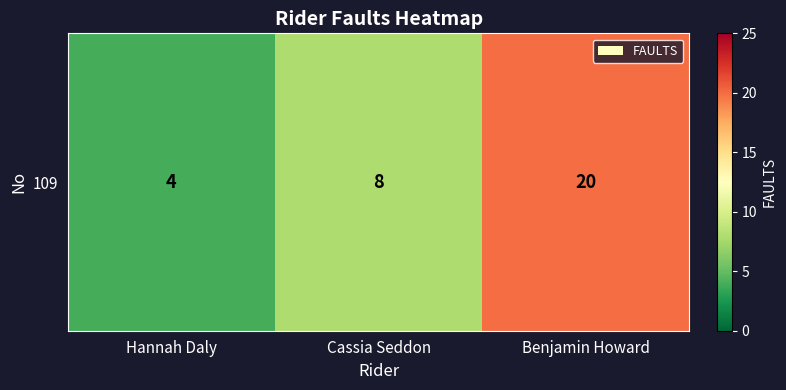

The value at Benjamin Howard is 36. True or false?

False